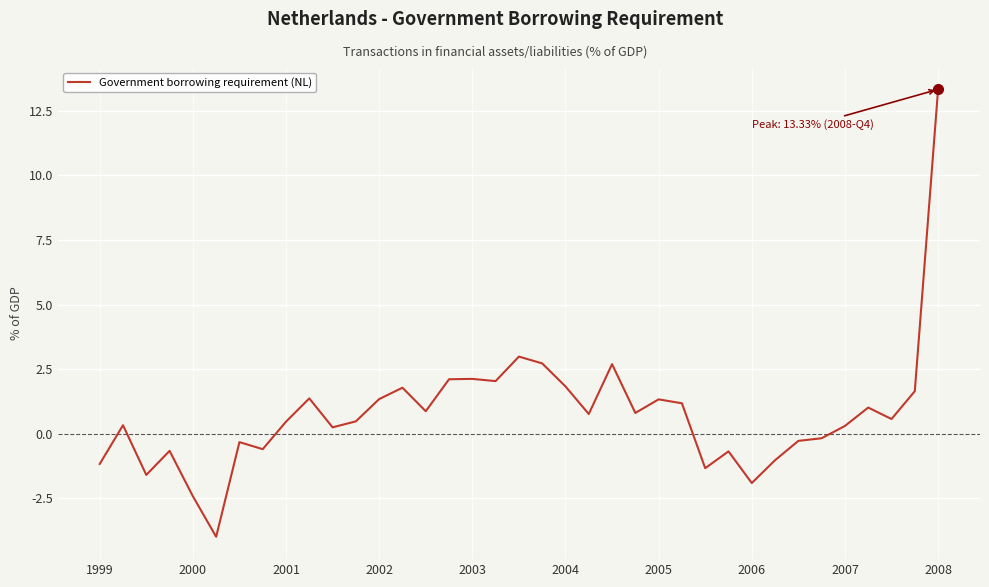

What is the smallest value displayed?

-4.0